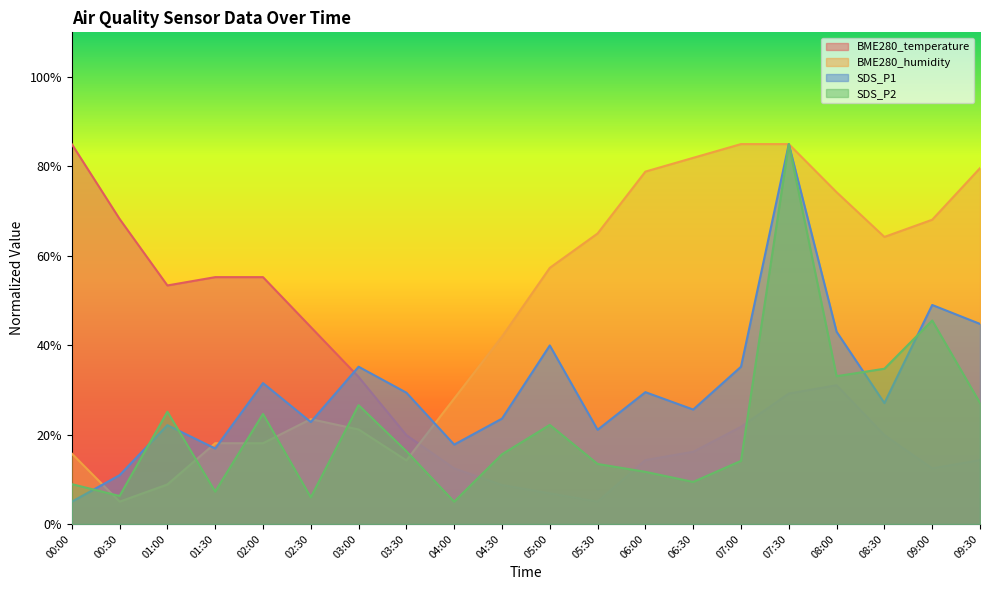

Does the chart have visible grid lines?

No